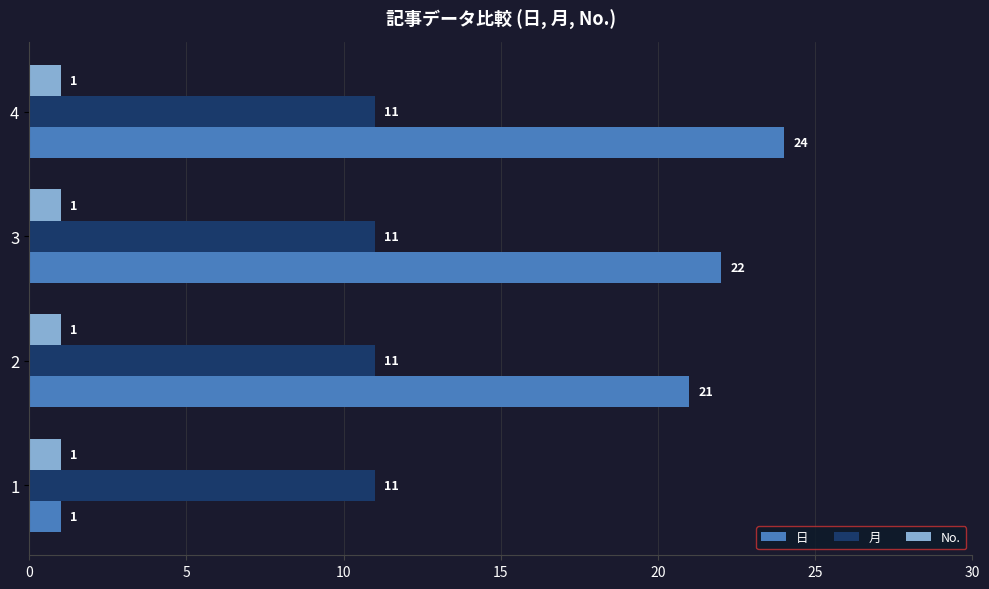

At which category is the sum across all series the highest?

4